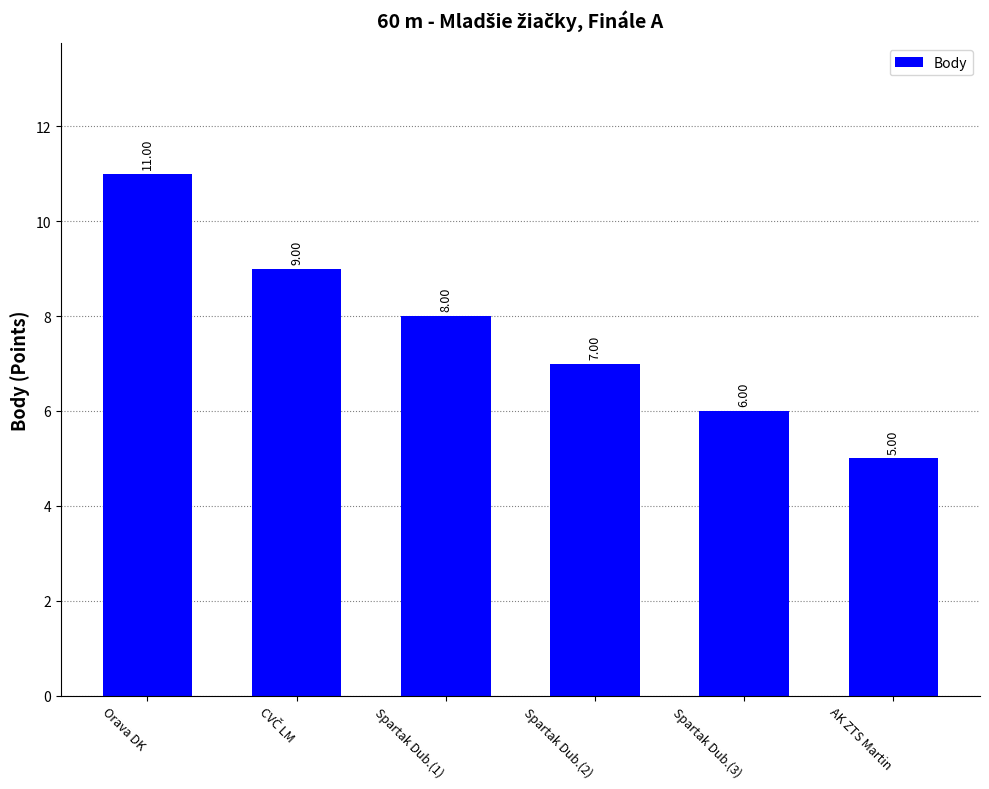

Which has a higher value, Spartak Dub.(2) or Spartak Dub.(3)?

Spartak Dub.(2)